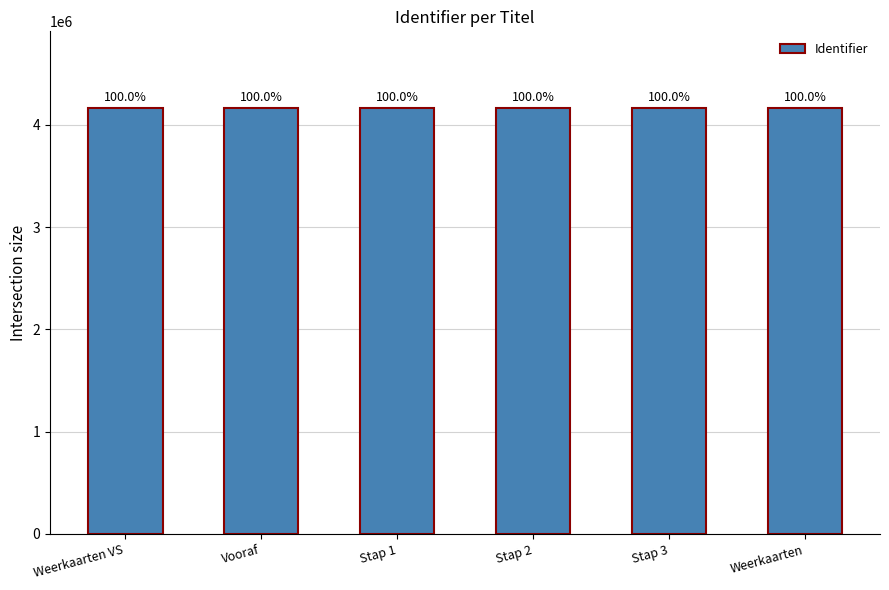

How many bars are there in total?

6